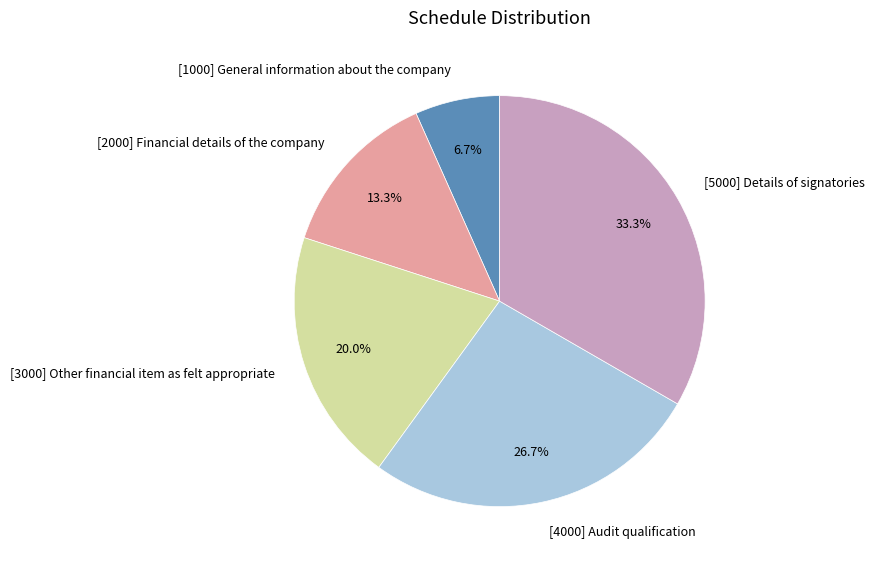

What percentage is NOT represented by [3000] Other financial item as felt appropriate?

80.0%